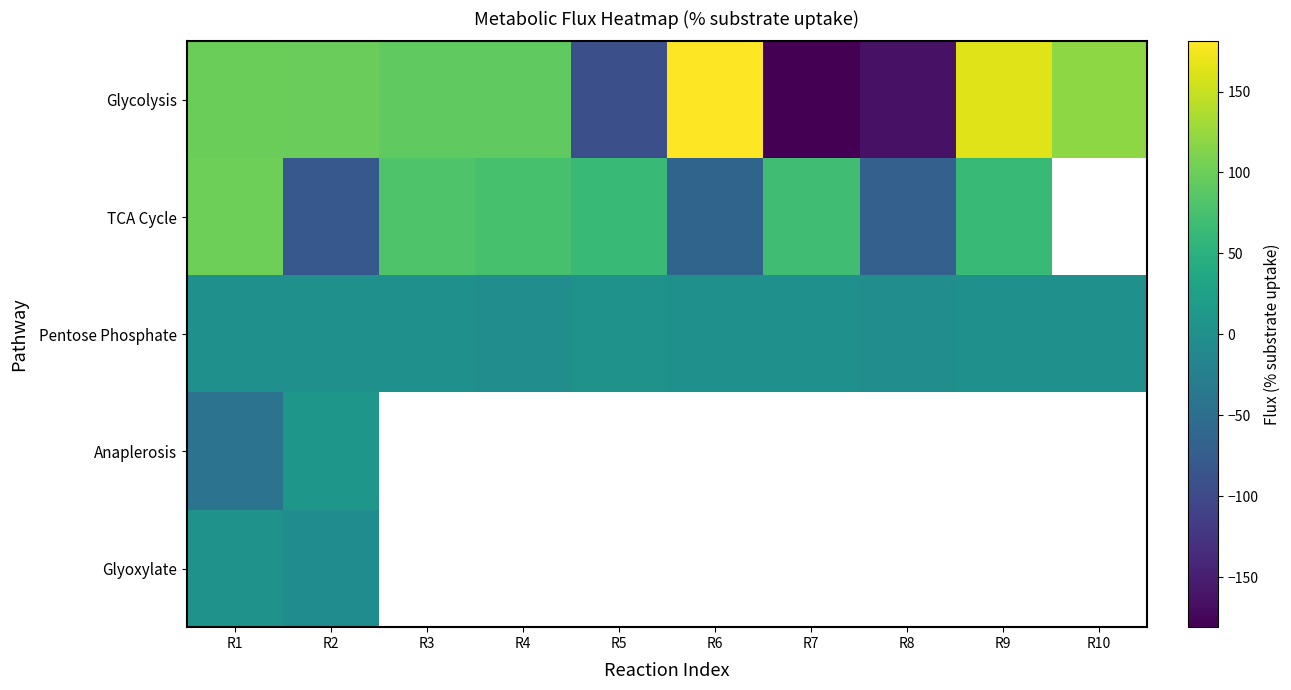

Is it true that Glycolysis equals 119.0 at R10?

True